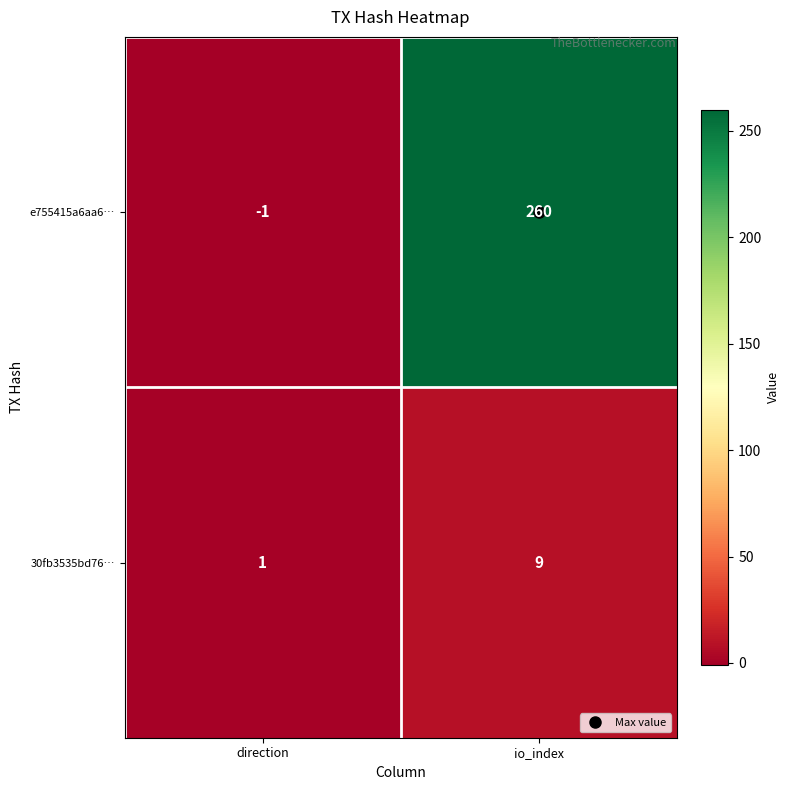

What is the difference between the e755415a6aa6… values at direction and io_index?

261